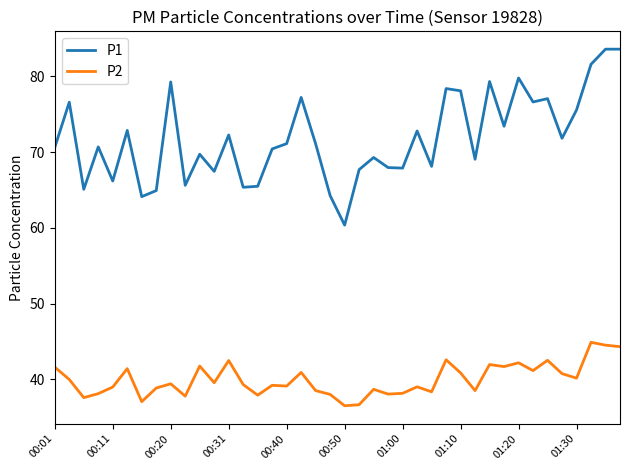

What is the greatest value displayed?

83.6